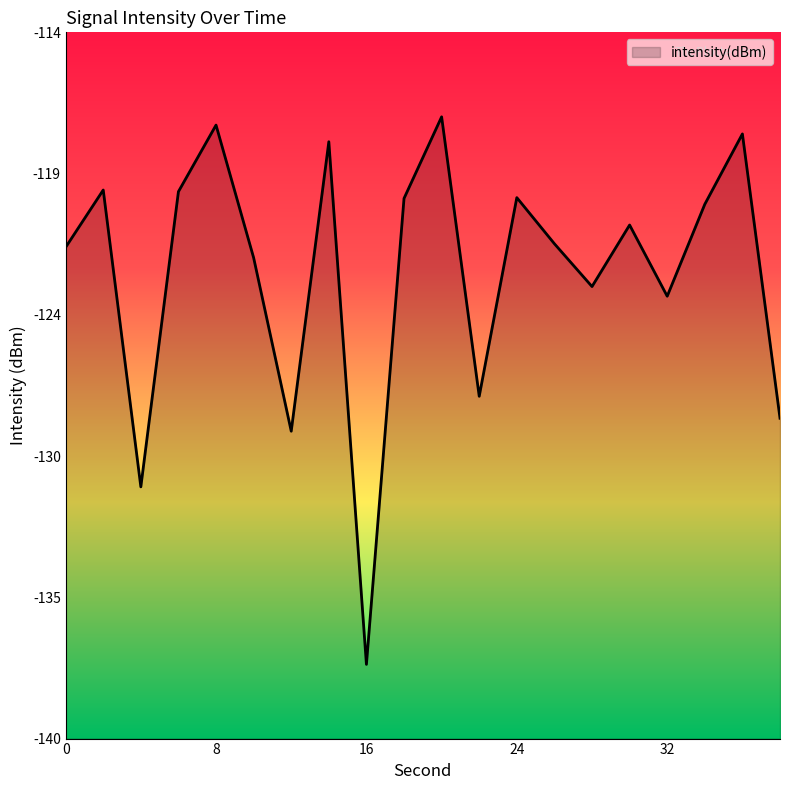

What is the sum of all values?

-2456.9